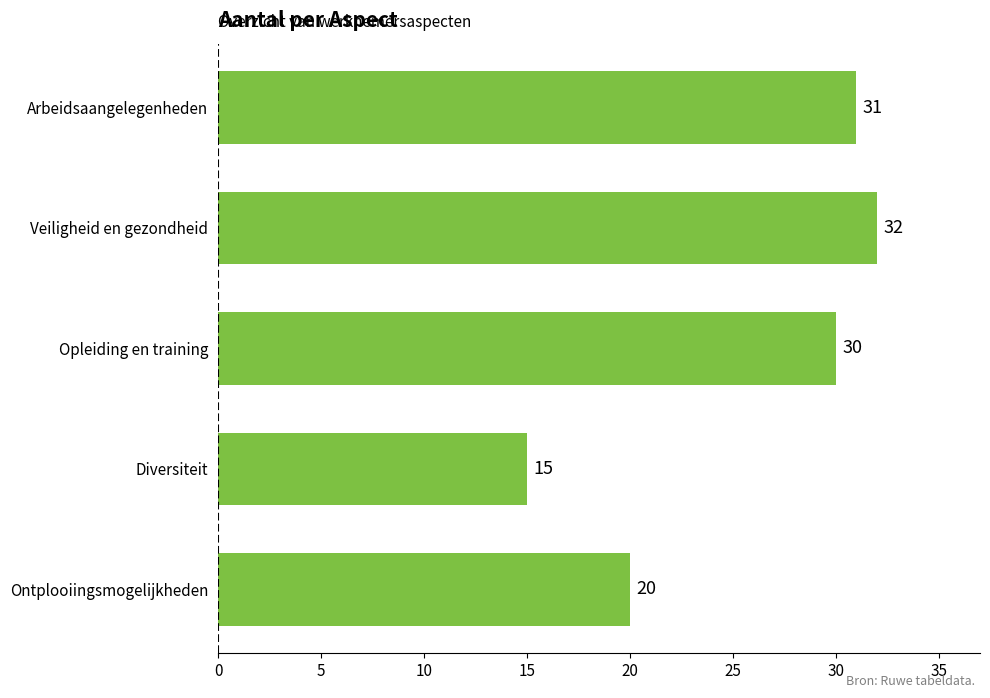

Which has a higher value, Veiligheid en gezondheid or Diversiteit?

Veiligheid en gezondheid